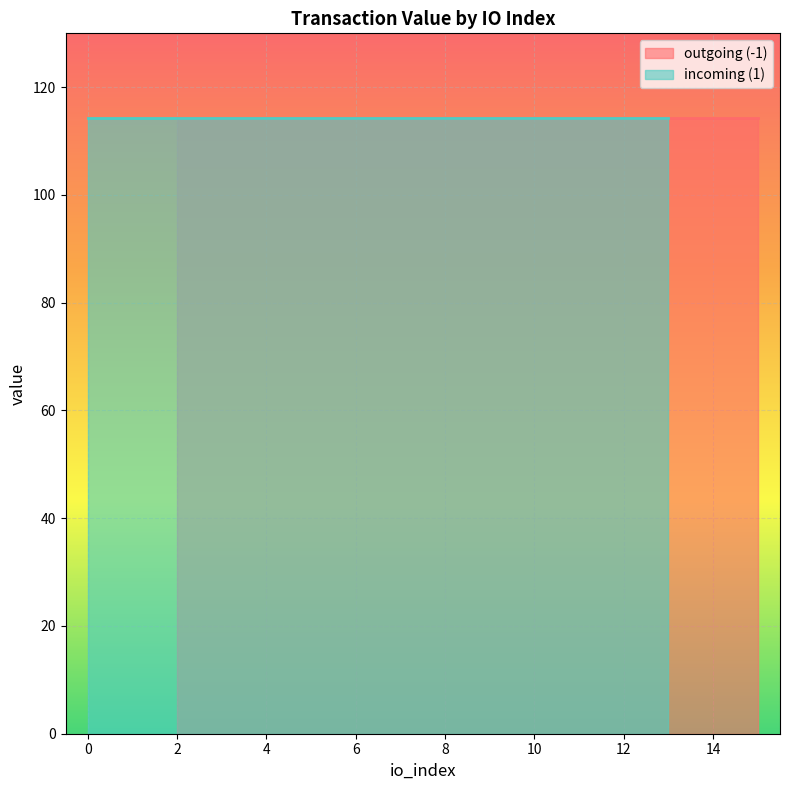

How many values in io_index are above zero?

27